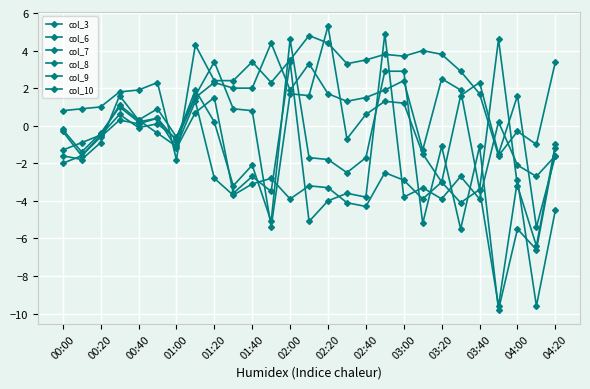

What is the difference between the maximum and second lowest values in the col_9 series?

11.2